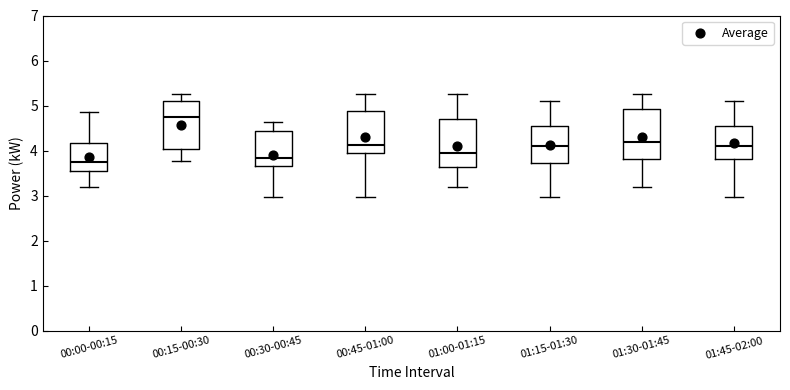

Reading left to right, read every box against the y-axis: the position of its median line, the range the box covers, and the ends of its whiskers. The values are not printed on the chart, so give them approximately, as read against the axis.

00:00-00:15: median 3.8, box 3.6 to 4.2, whiskers 3.2 to 4.9
00:15-00:30: median 4.8, box 4.0 to 5.1, whiskers 3.8 to 5.3
00:30-00:45: median 3.8, box 3.7 to 4.4, whiskers 3.0 to 4.6
00:45-01:00: median 4.1, box 3.9 to 4.9, whiskers 3.0 to 5.3
01:00-01:15: median 3.9, box 3.6 to 4.7, whiskers 3.2 to 5.3
01:15-01:30: median 4.1, box 3.7 to 4.5, whiskers 3.0 to 5.1
01:30-01:45: median 4.2, box 3.8 to 4.9, whiskers 3.2 to 5.3
01:45-02:00: median 4.1, box 3.8 to 4.5, whiskers 3.0 to 5.1